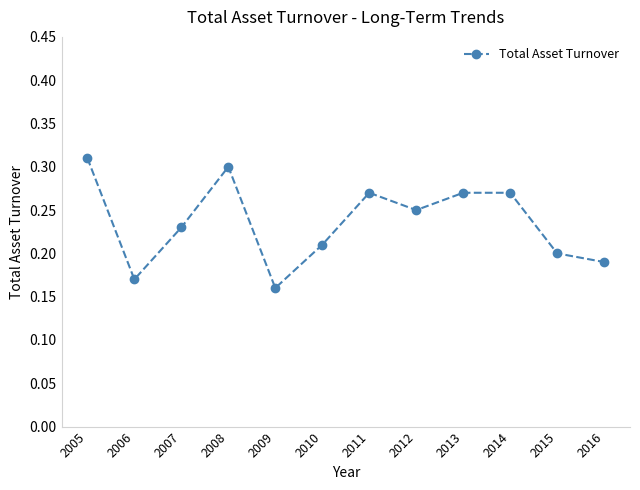

Is this an area chart (filled region under the line)?

No